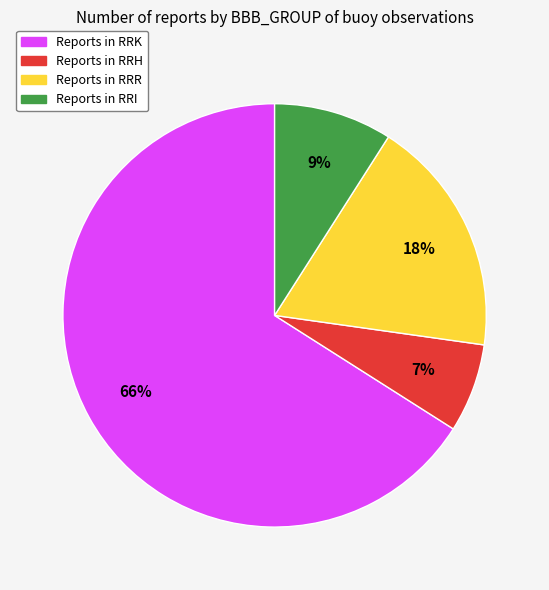

To the nearest percent, what is the difference between the largest and smallest slice percentages?

59%